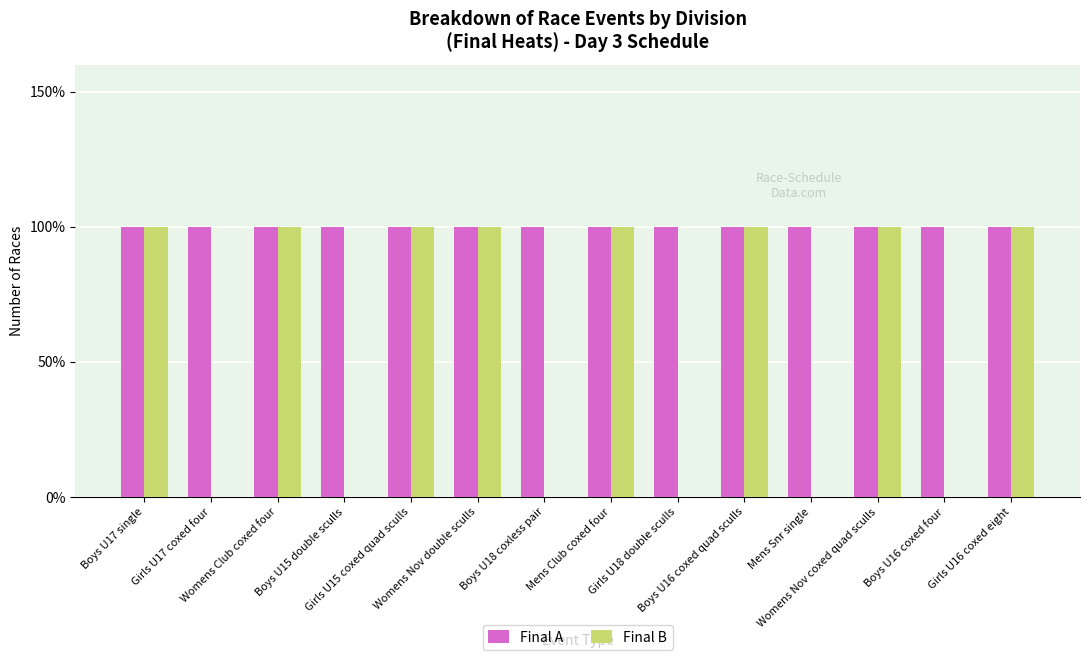

What is the total value across all series at Womens Club coxed four?

2